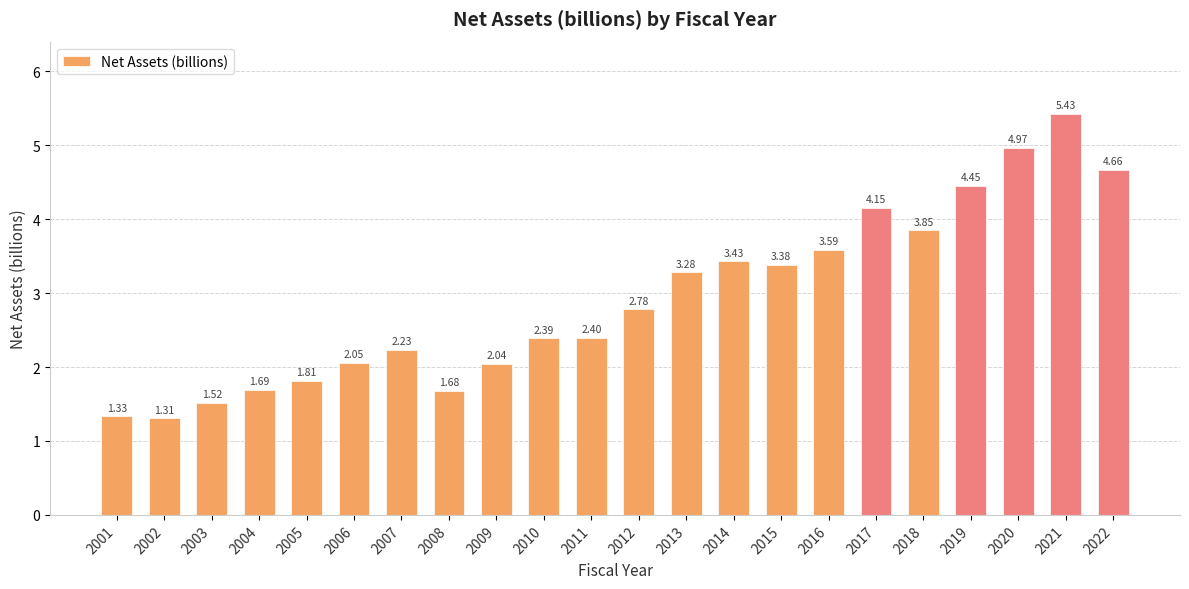

What is the difference between the values at 2006 and 2022?

2.6